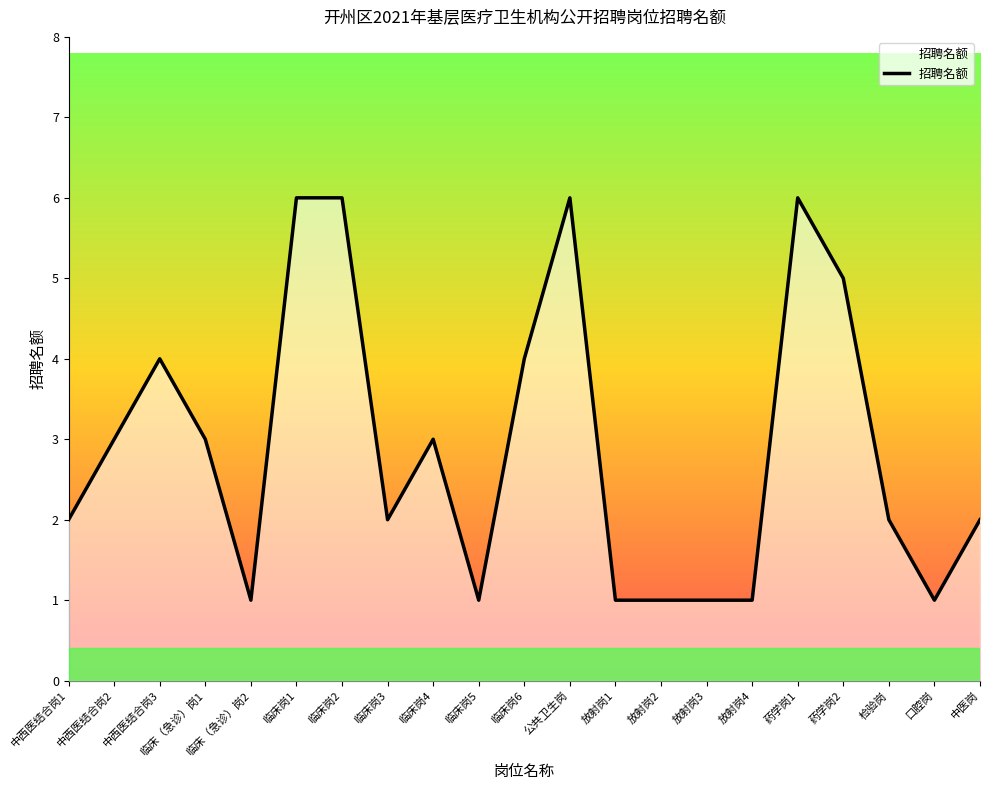

Is it true that the value at 临床岗3 is 3?

False